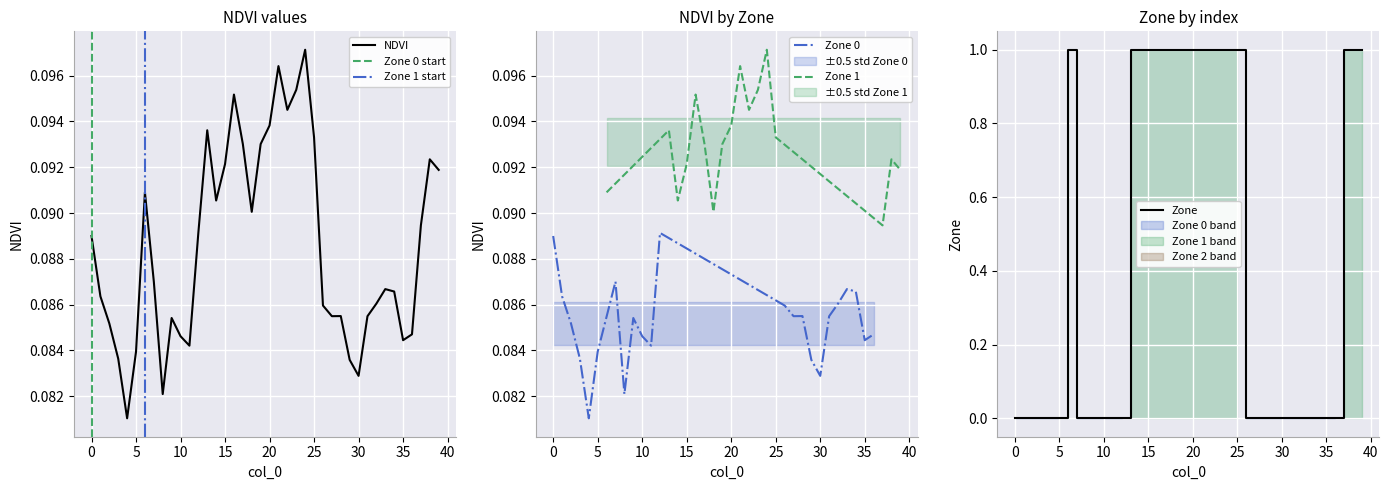

Which label corresponds to the largest value in the chart?

6